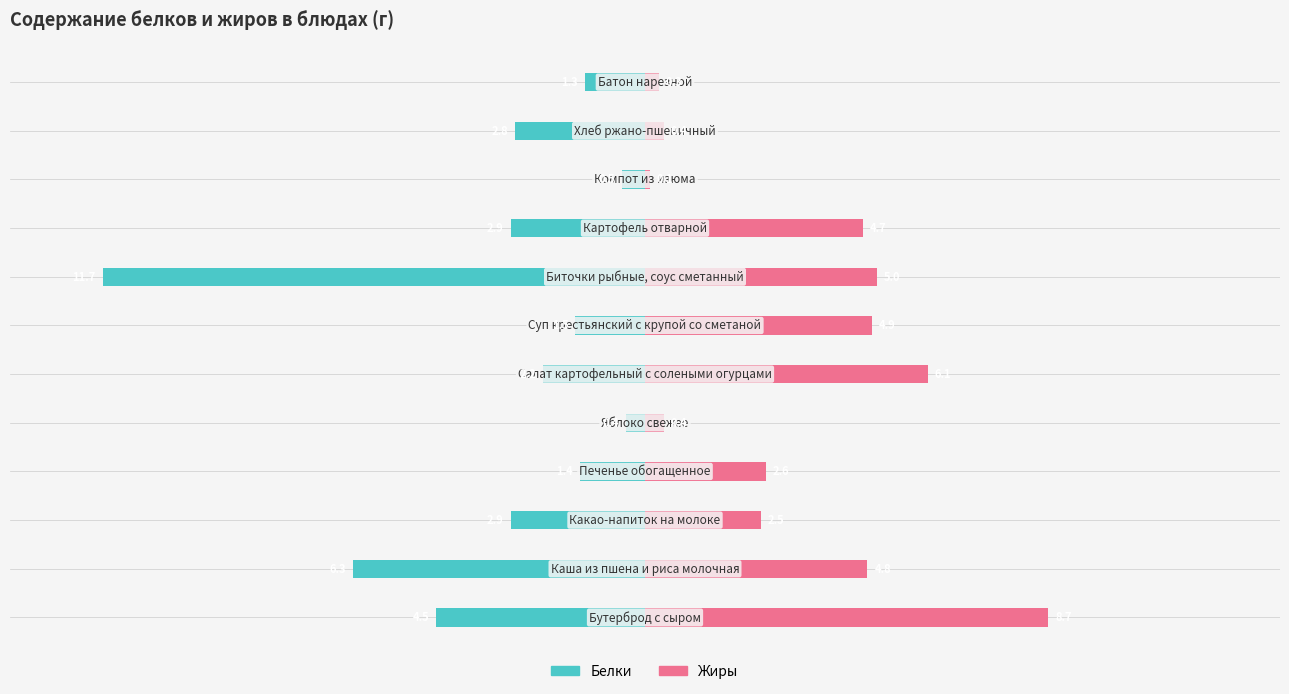

What value does the Белки series have at 7?

-11.7